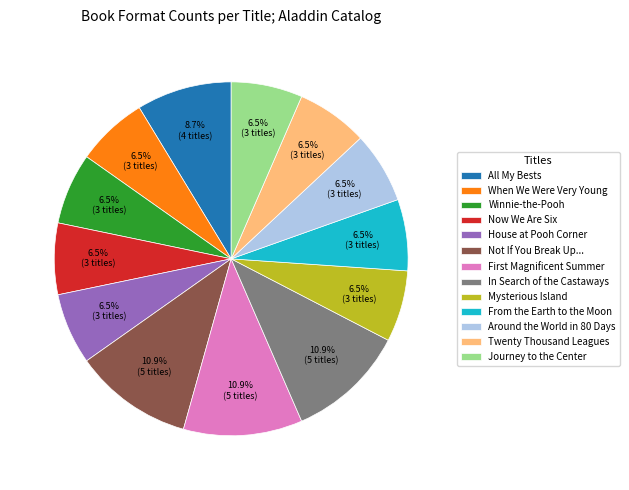

What is the total percentage of Twenty Thousand Leagues and When We Were Very Young?

13.0%